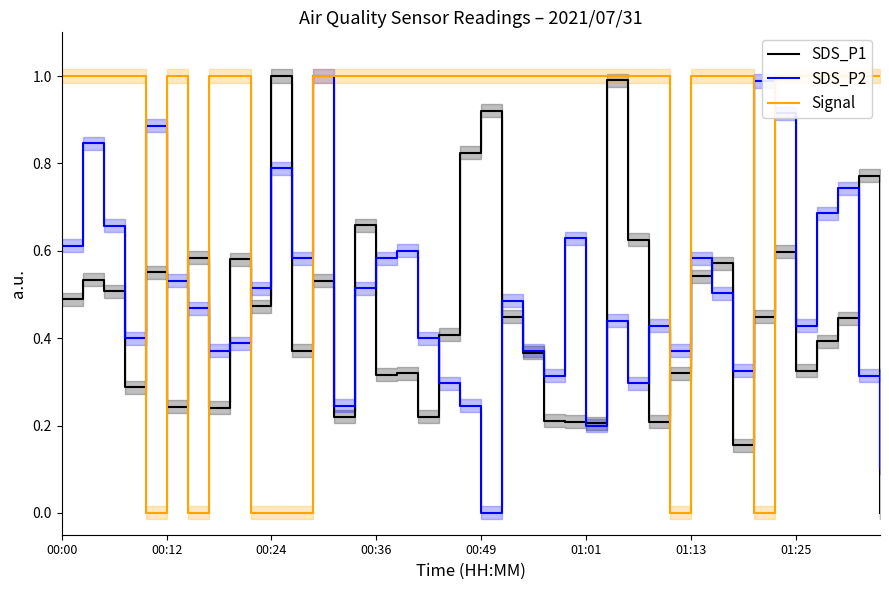

What is the sum of all SDS_P1 values?

18.1